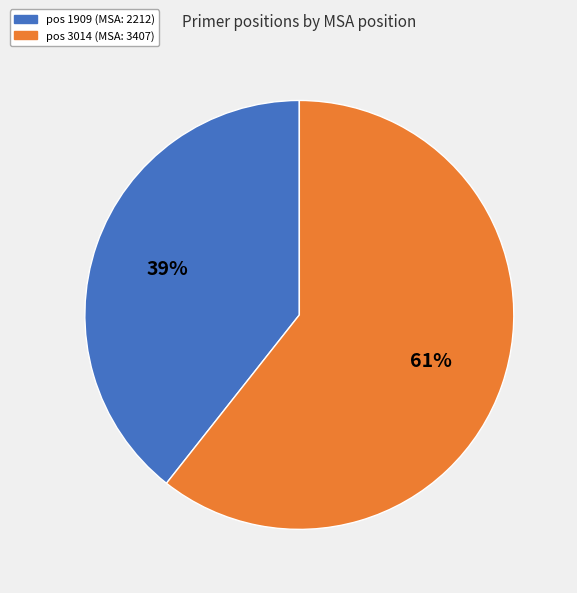

Is pos 1909 (MSA: 2212) the majority of the pie?

No